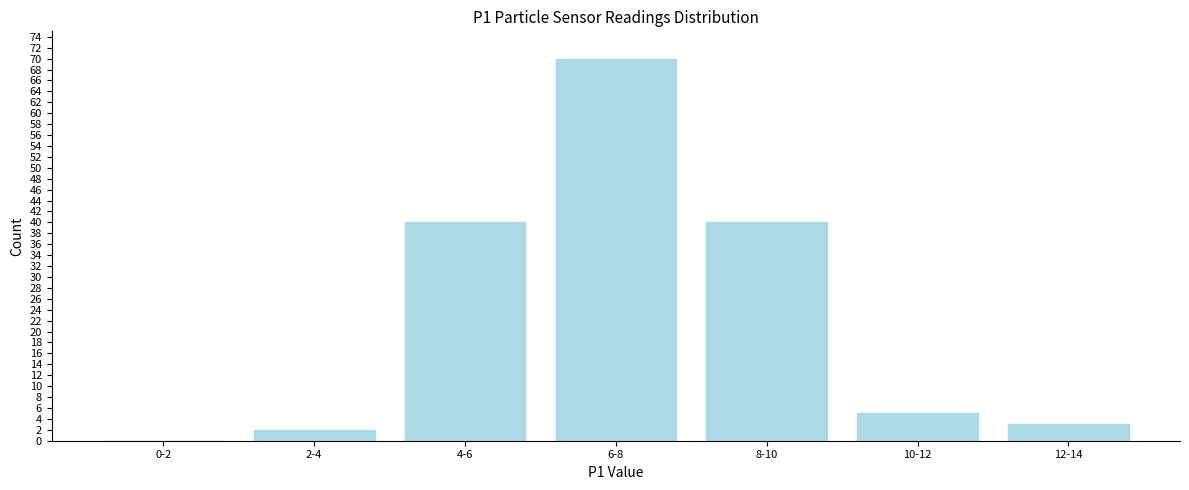

Reading left to right, list all the values displayed in this chart.

0-2=0	2-4=2	4-6=40	6-8=70	8-10=40	10-12=5	12-14=3